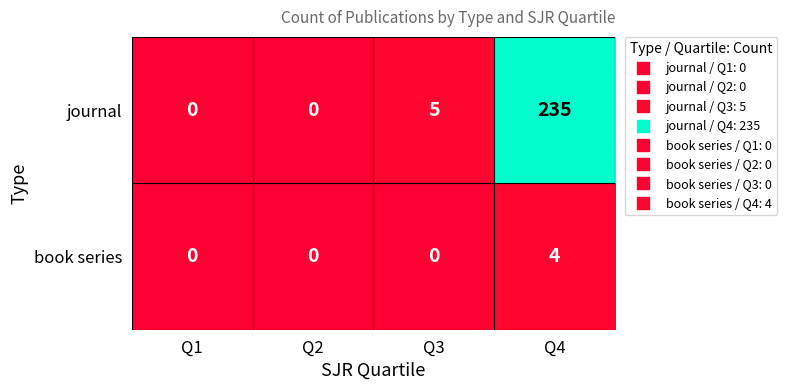

What is the maximum value shown in the chart?

235